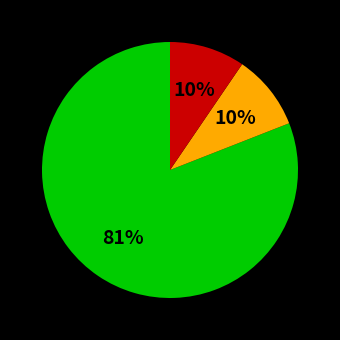

Does any single category account for the majority?

Yes